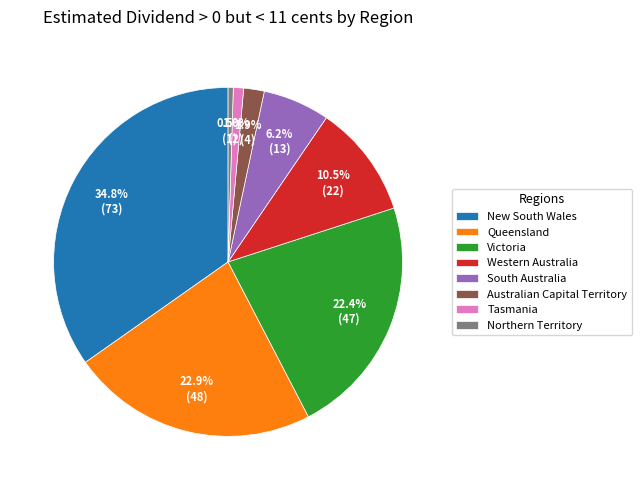

True or false: Victoria accounts for 22% of the total.

True